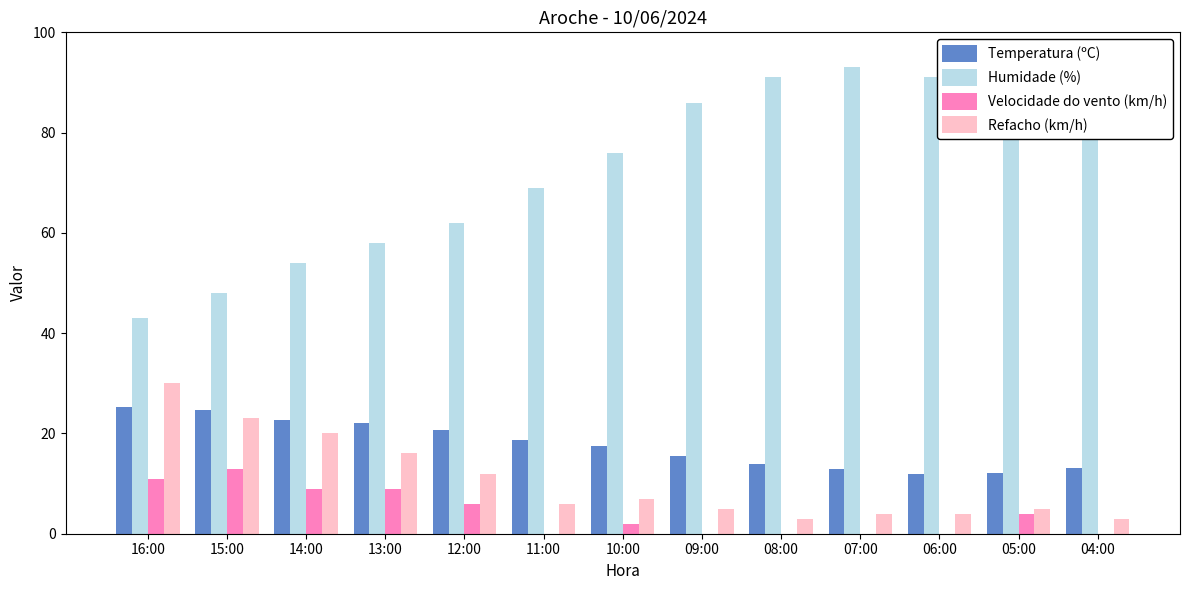

Where is Humidade (%) nearest to the value 68?

11:00